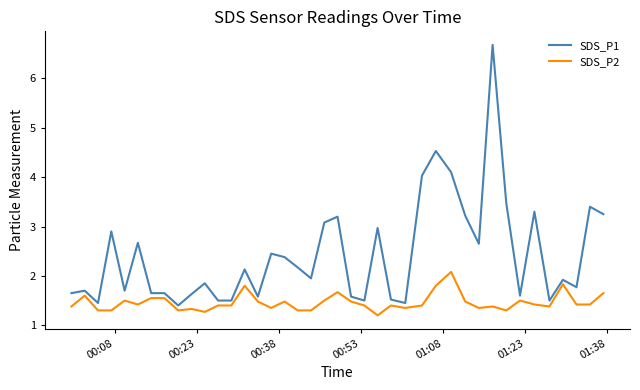

What is the difference between the maximum and minimum values in the SDS_P2 series?

0.9